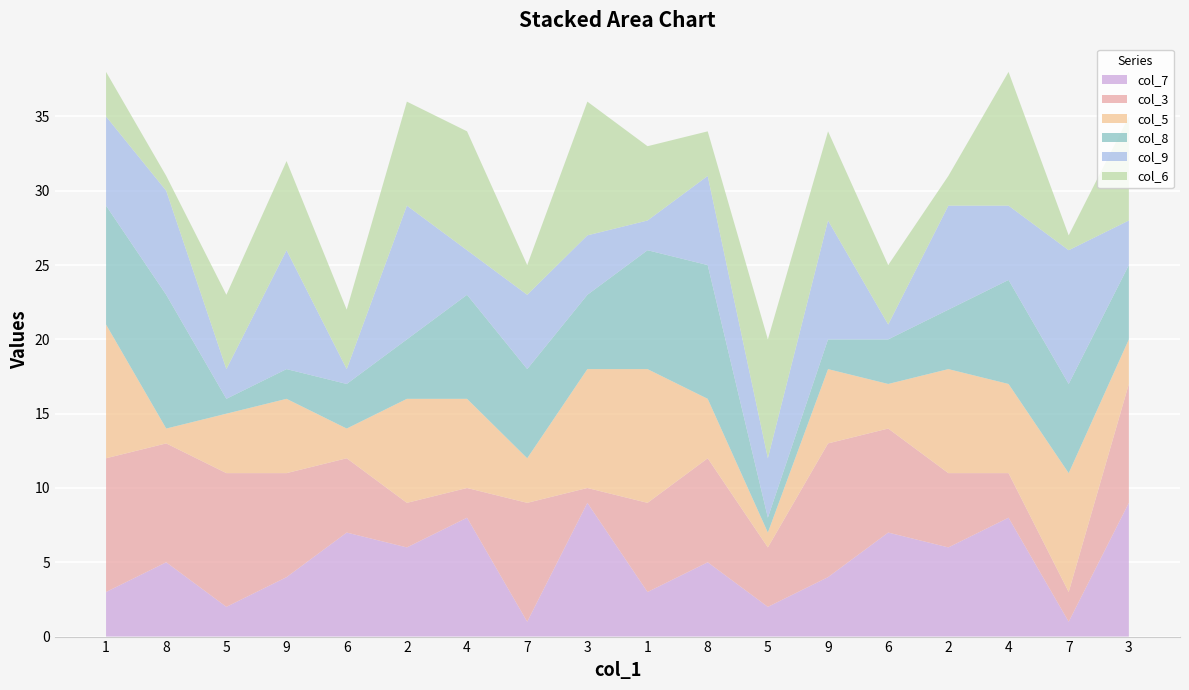

Reading right to left, transcribe all the data shown in this chart.

col_7: 9	1	8	6	7	4	2	5	3	9	1	8	6	7	4	2	5	3
col_3: 8	2	3	5	7	9	4	7	6	1	8	2	3	5	7	9	8	9
col_5: 3	8	6	7	3	5	1	4	9	8	3	6	7	2	5	4	1	9
col_8: 5	6	7	4	3	2	1	9	8	5	6	7	4	3	2	1	9	8
col_9: 3	9	5	7	1	8	4	6	2	4	5	3	9	1	8	2	7	6
col_6: 7	1	9	2	4	6	8	3	5	9	2	8	7	4	6	5	1	3